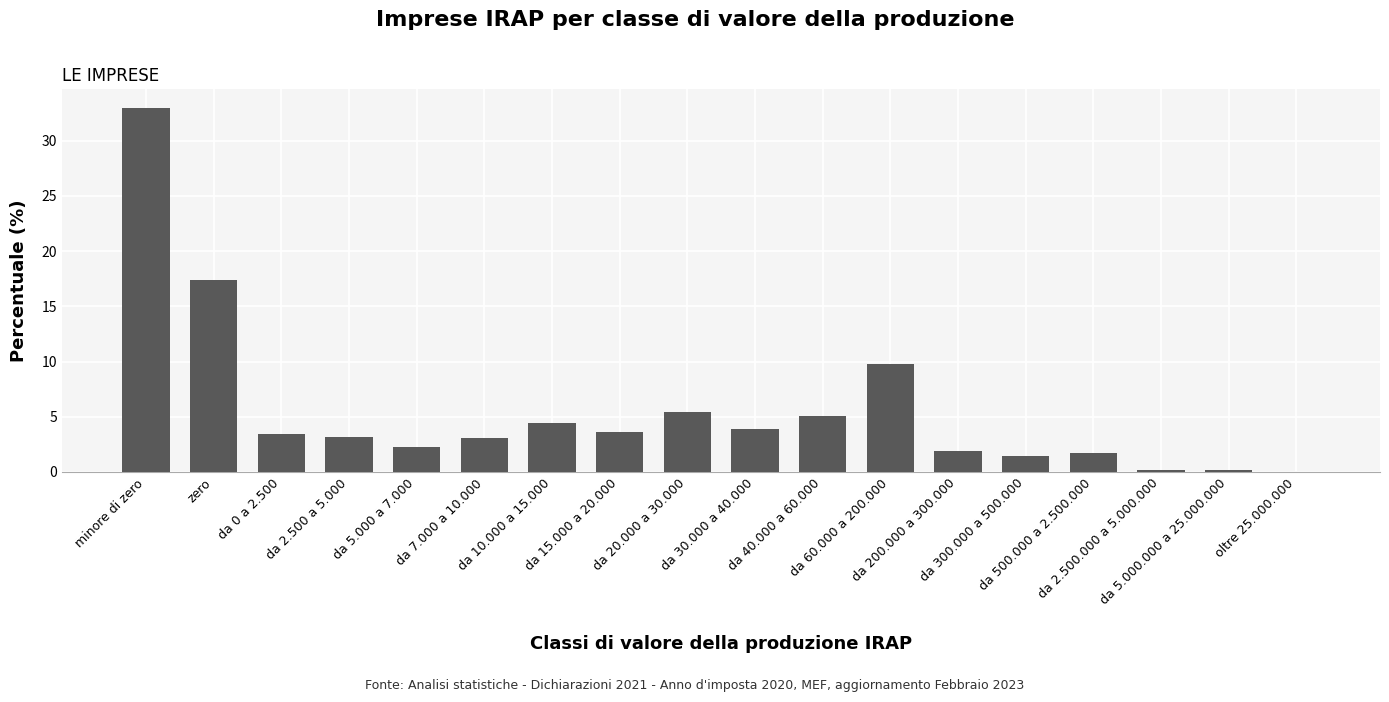

Are the bars horizontal?

No